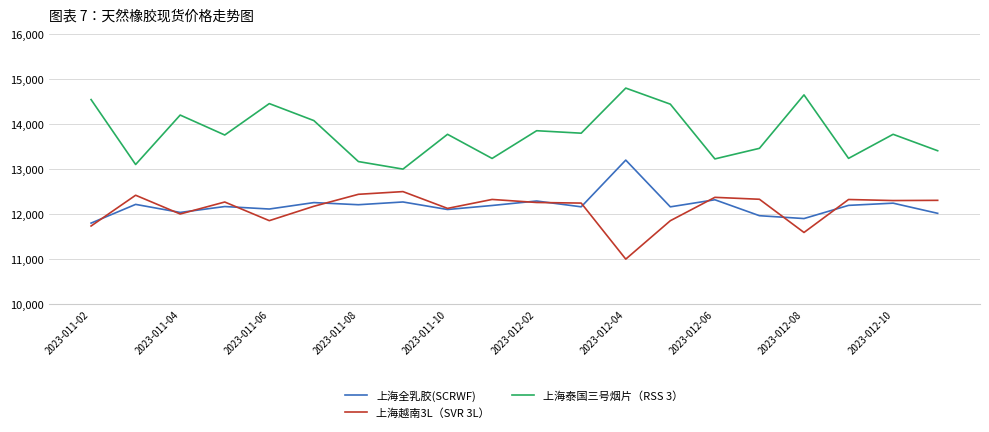

What is the lowest value of the 上海全乳胶(SCRWF) series?

11800.0